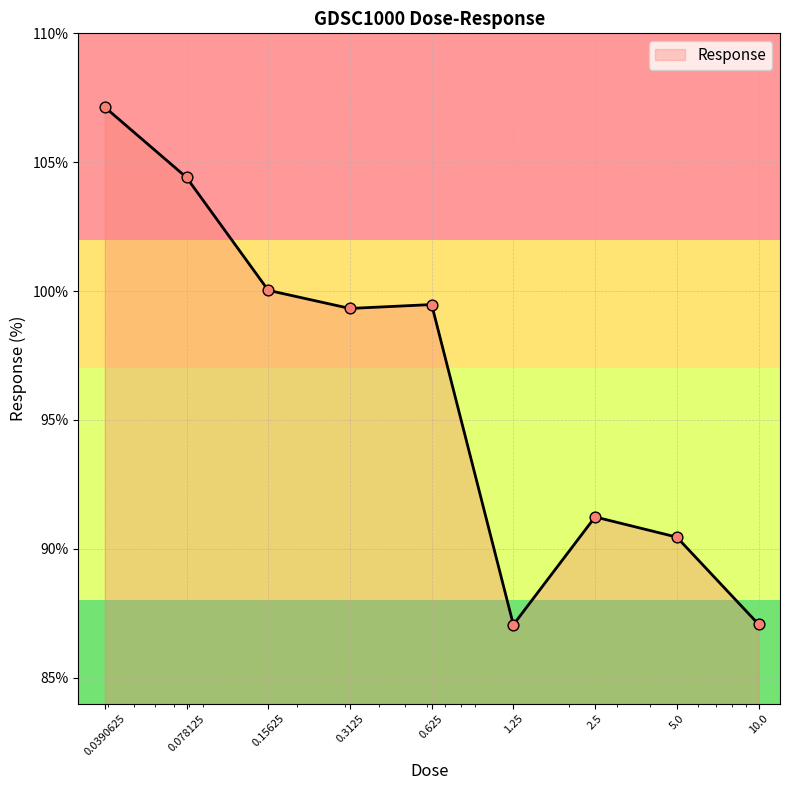

What is the smallest value displayed?

87.1